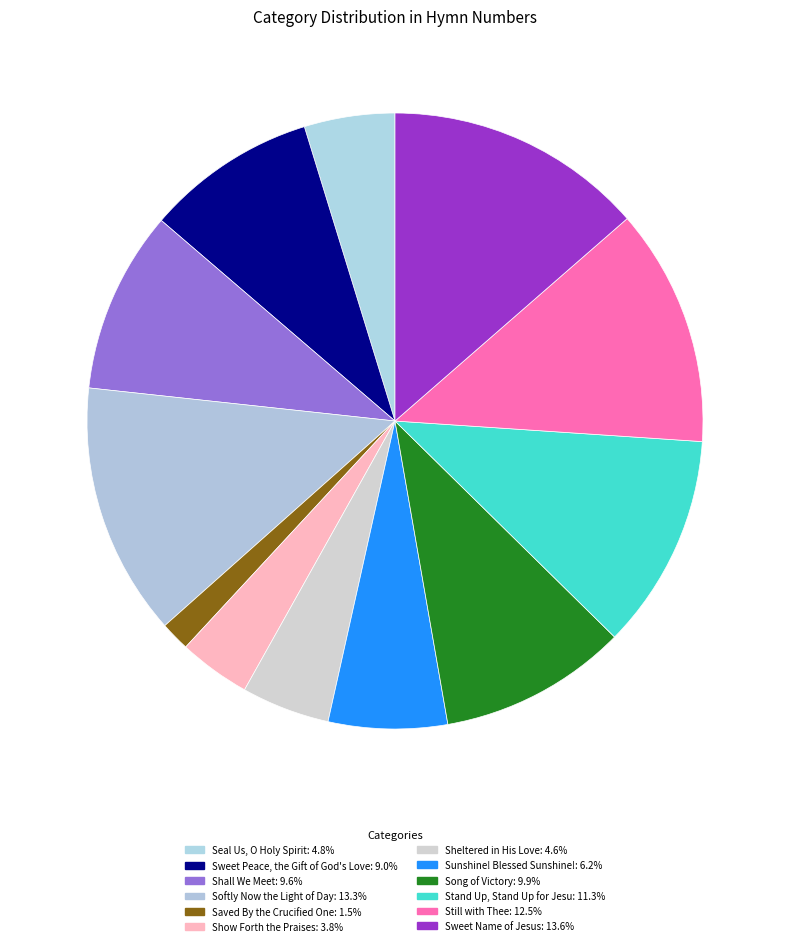

To the nearest percent, what is the difference between the Still with Thee and Song of Victory slice percentages?

3%